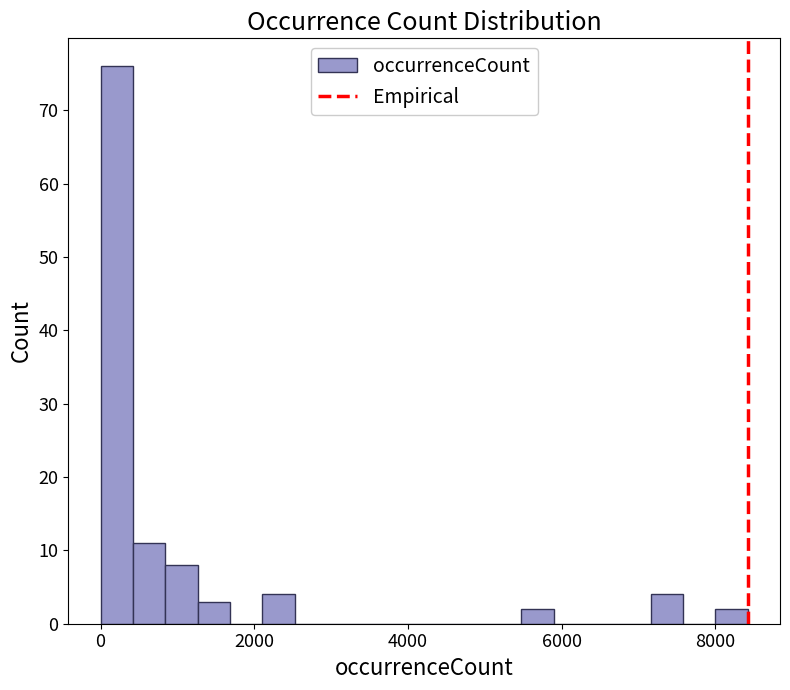

Around what value on the x-axis is the tallest bar? Give the approximate position of its centre, as read against the axis.

200